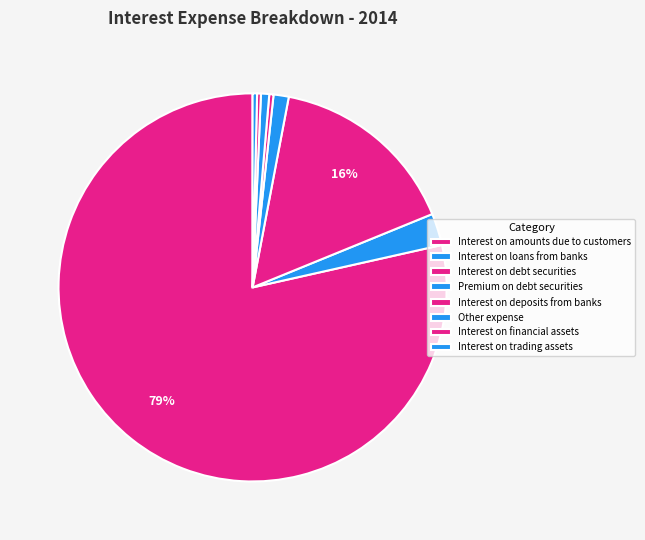

How many slices are in this pie chart?

8